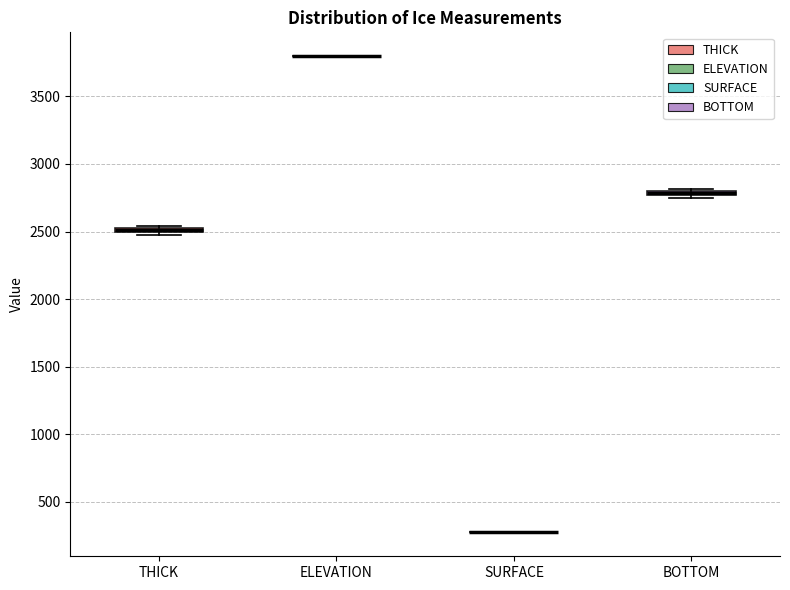

Where is the upper edge of the box for BOTTOM on the y-axis? The values are not printed on the chart, so give them approximately, as read against the axis.

2800